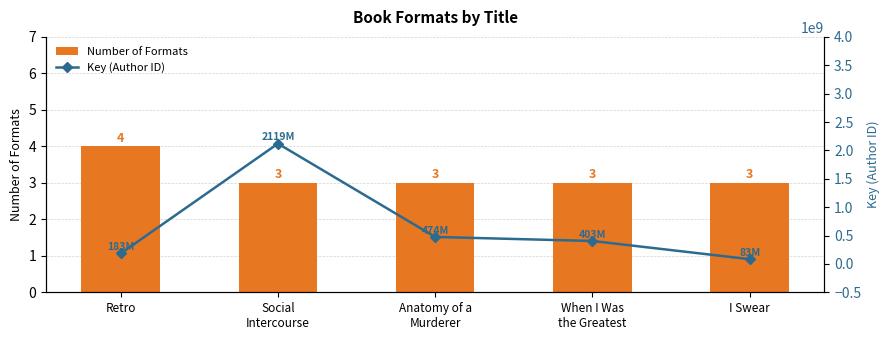

How many data points does each series have?

5